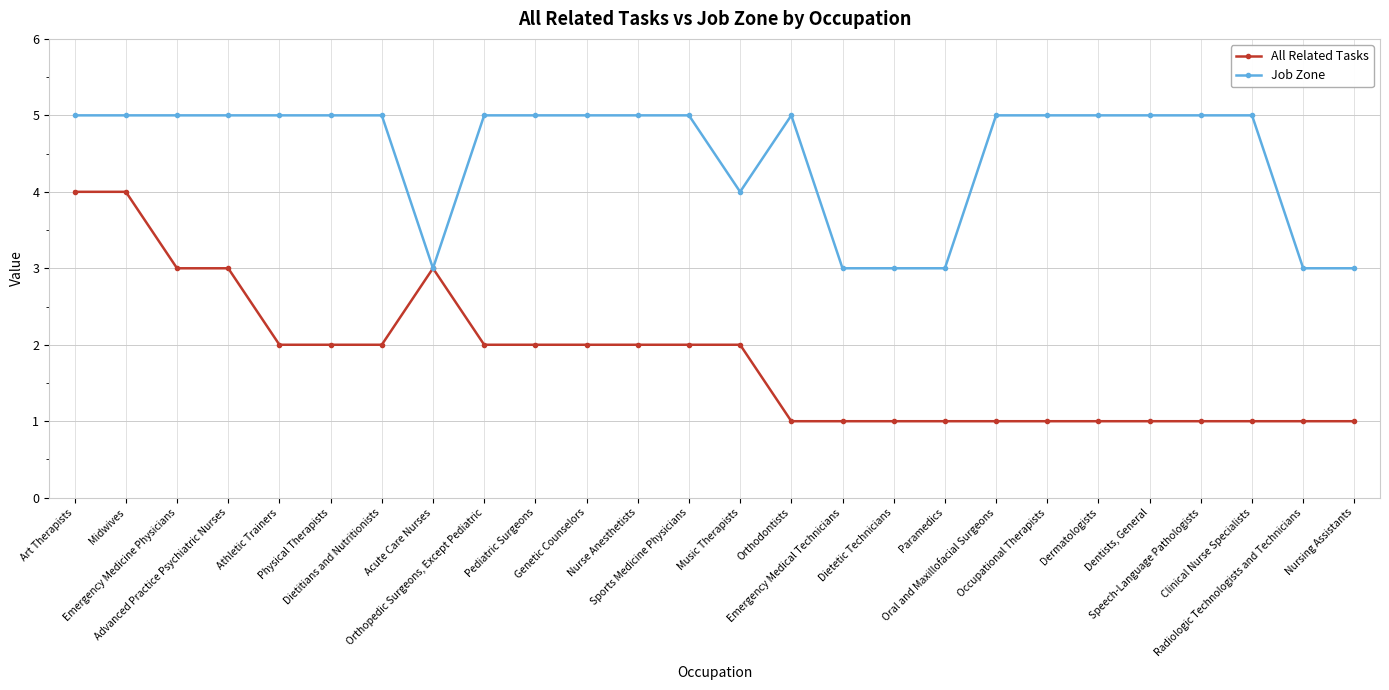

What are all the series names shown in the legend?

All Related Tasks, Job Zone